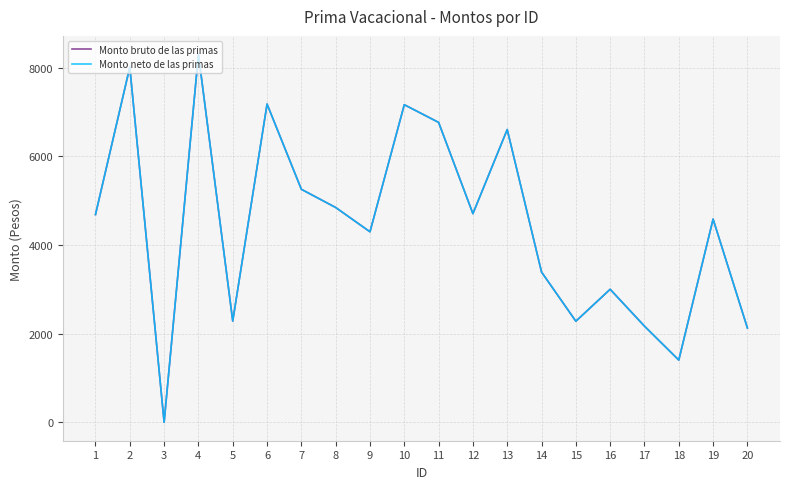

How many lines are shown in the chart?

2